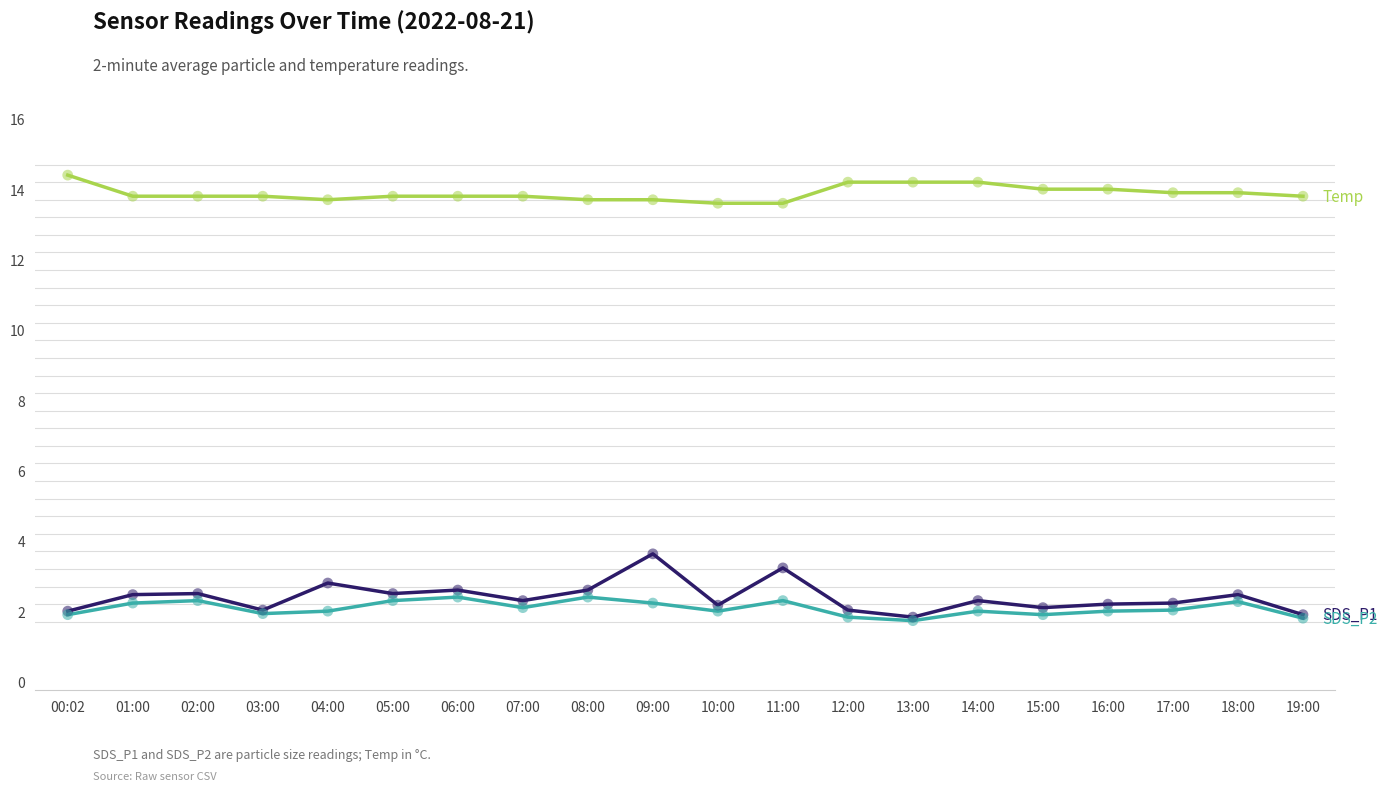

What is the spread (max minus min) of values at 01:00?

11.6